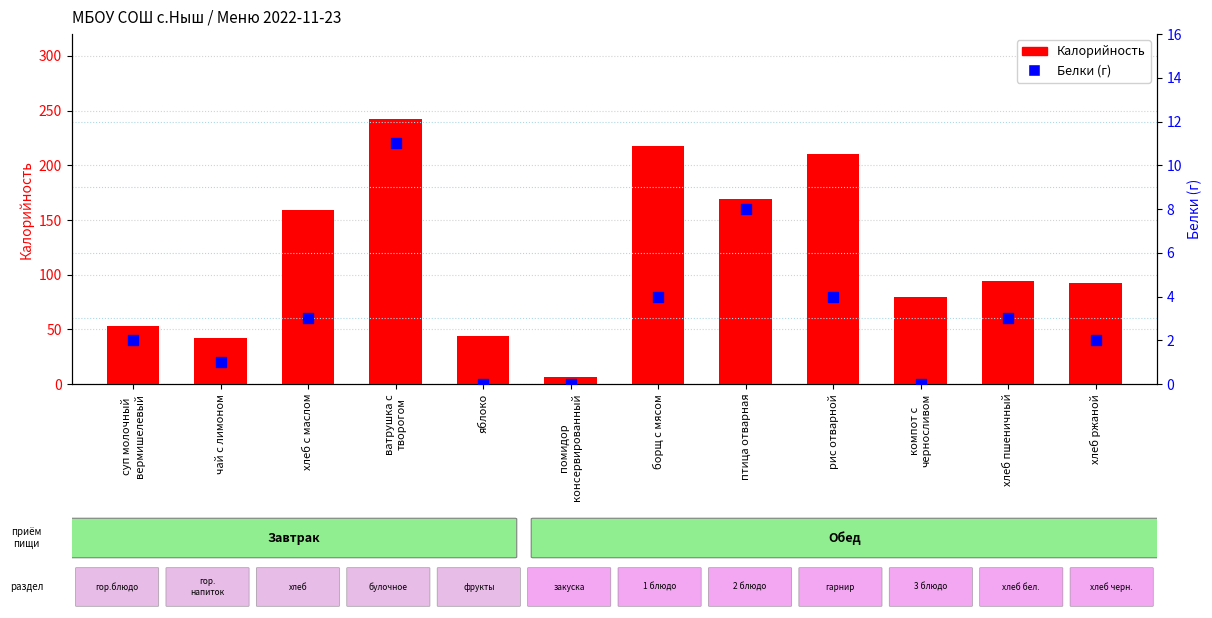

Which series has the largest total across all categories?

Калорийность